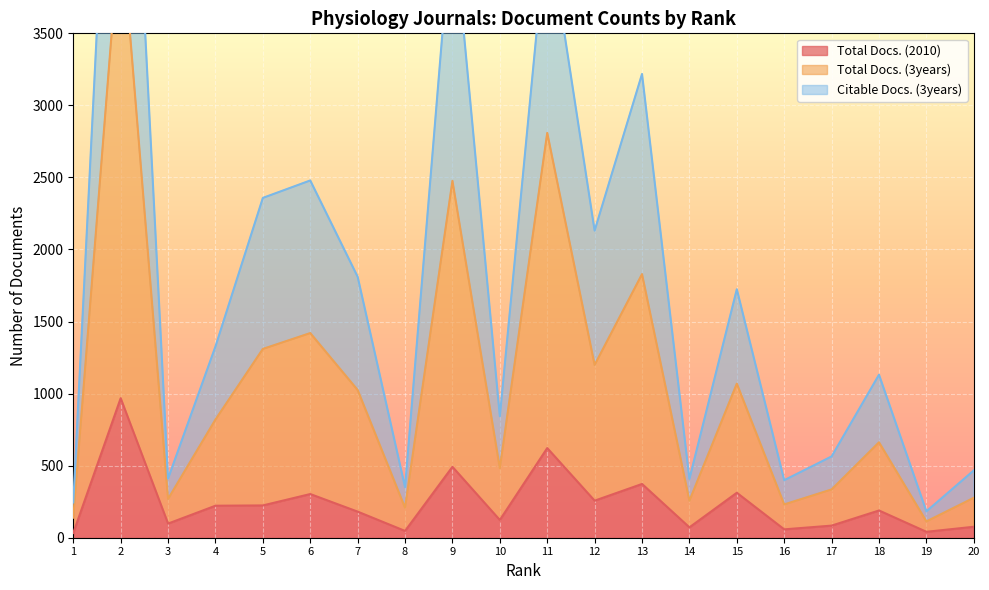

What is the spread (max minus min) of values at 9?

3854